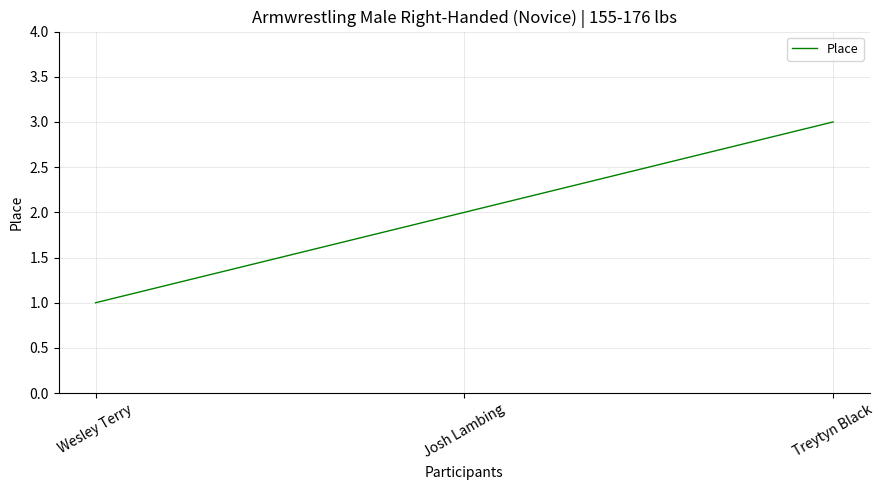

What position from the left is Josh Lambing?

2